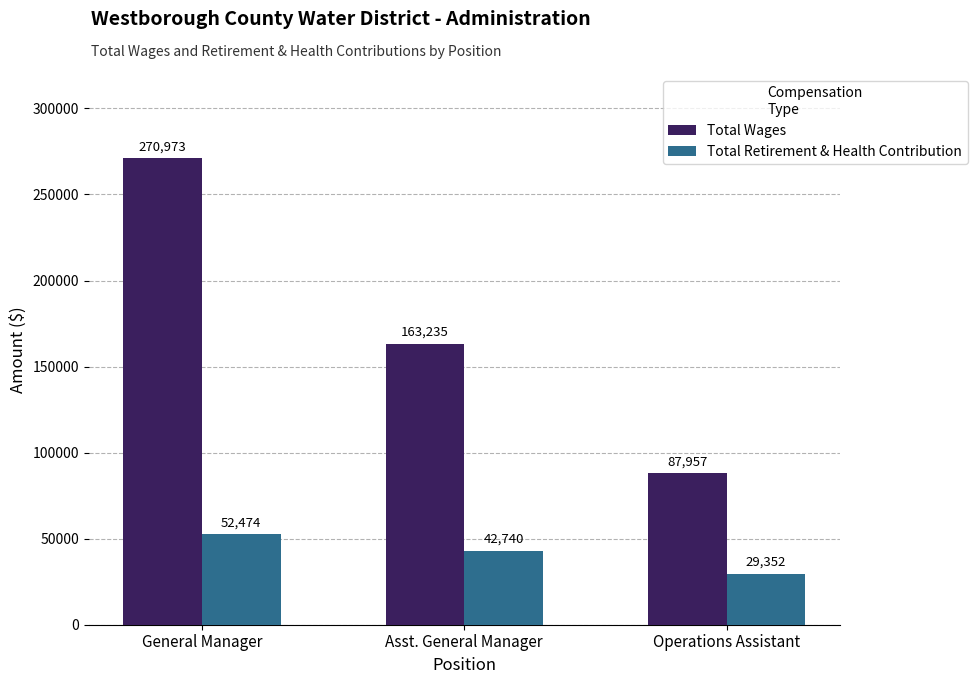

What is the average value of the Total Retirement & Health Contribution series?

41522